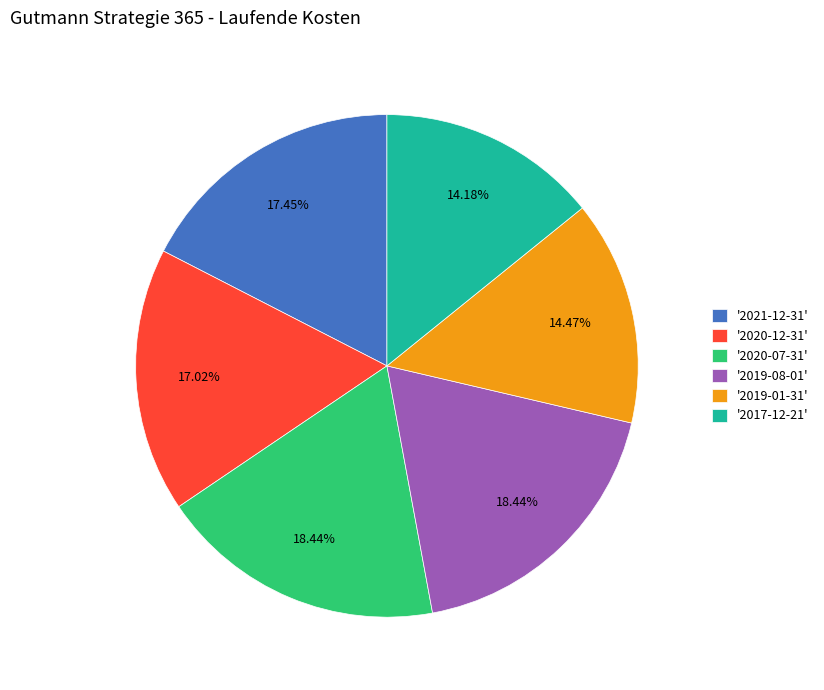

Is '2020-07-31' the majority of the pie?

No